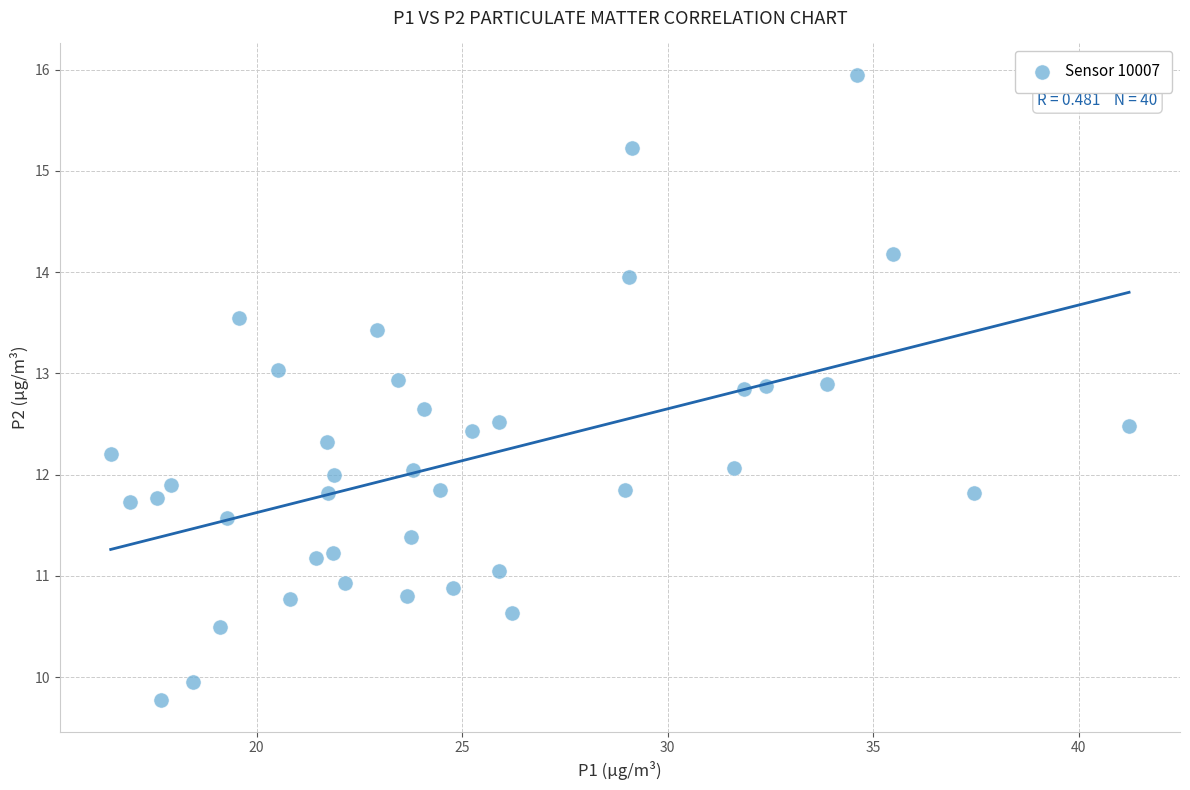

What is the range of Y values (max minus min)?

6.2